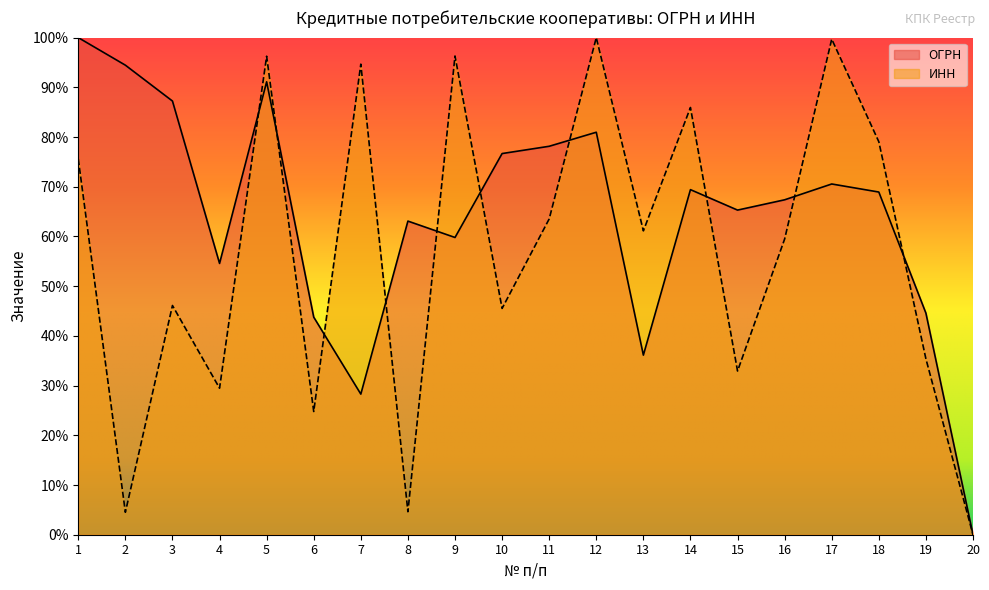

Rank the series by their average value, from highest to lowest.

ОГРН, ИНН